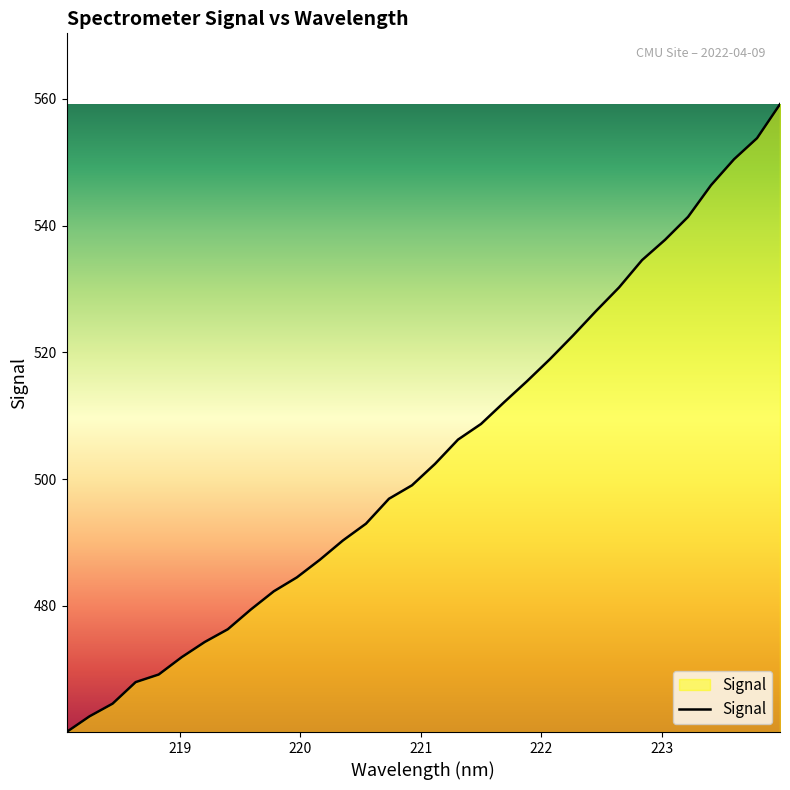

What is the minimum value shown in the chart?

460.1